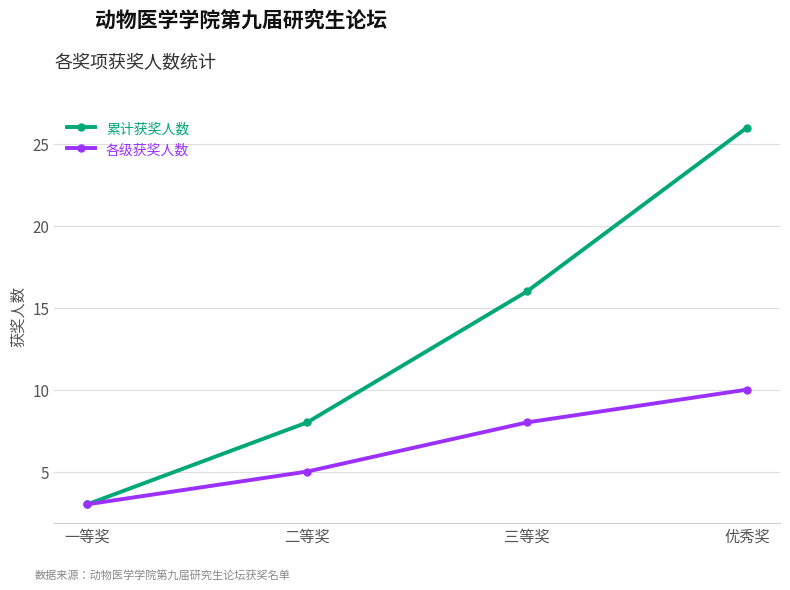

Reading left to right, what are all the values shown in this chart?

累计获奖人数: 一等奖=3	二等奖=8	三等奖=16	优秀奖=26
各级获奖人数: 一等奖=3	二等奖=5	三等奖=8	优秀奖=10